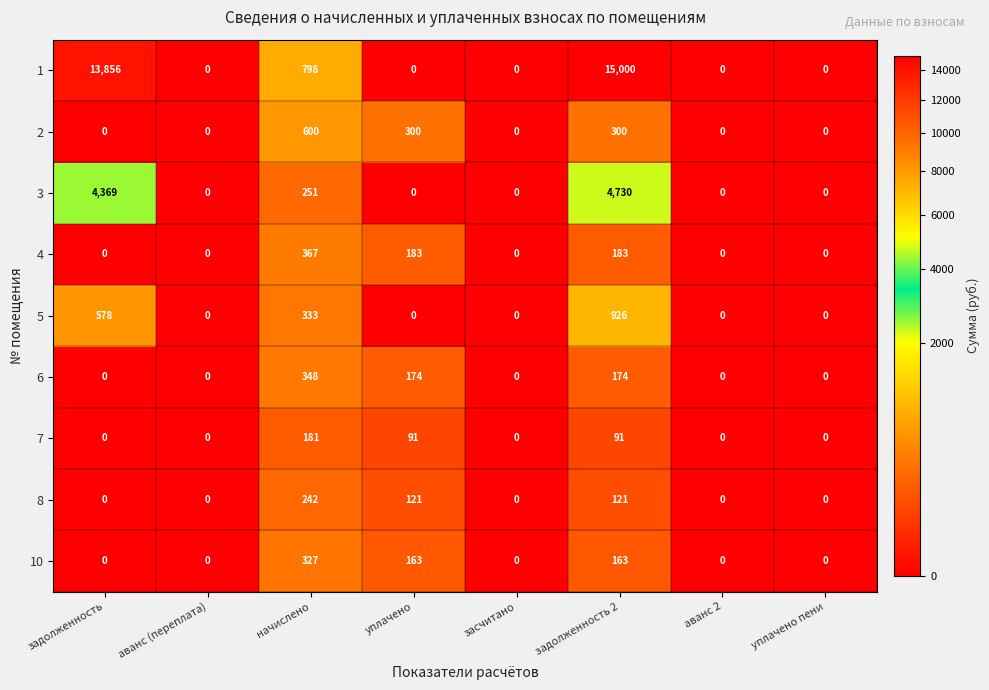

What is the maximum value for 2?

600